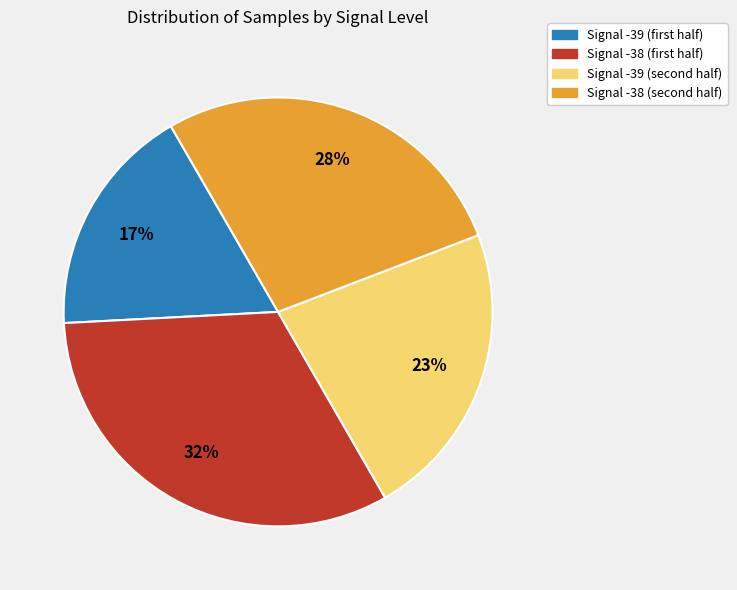

To the nearest percent, what is the difference between the largest and smallest slice percentages?

15%